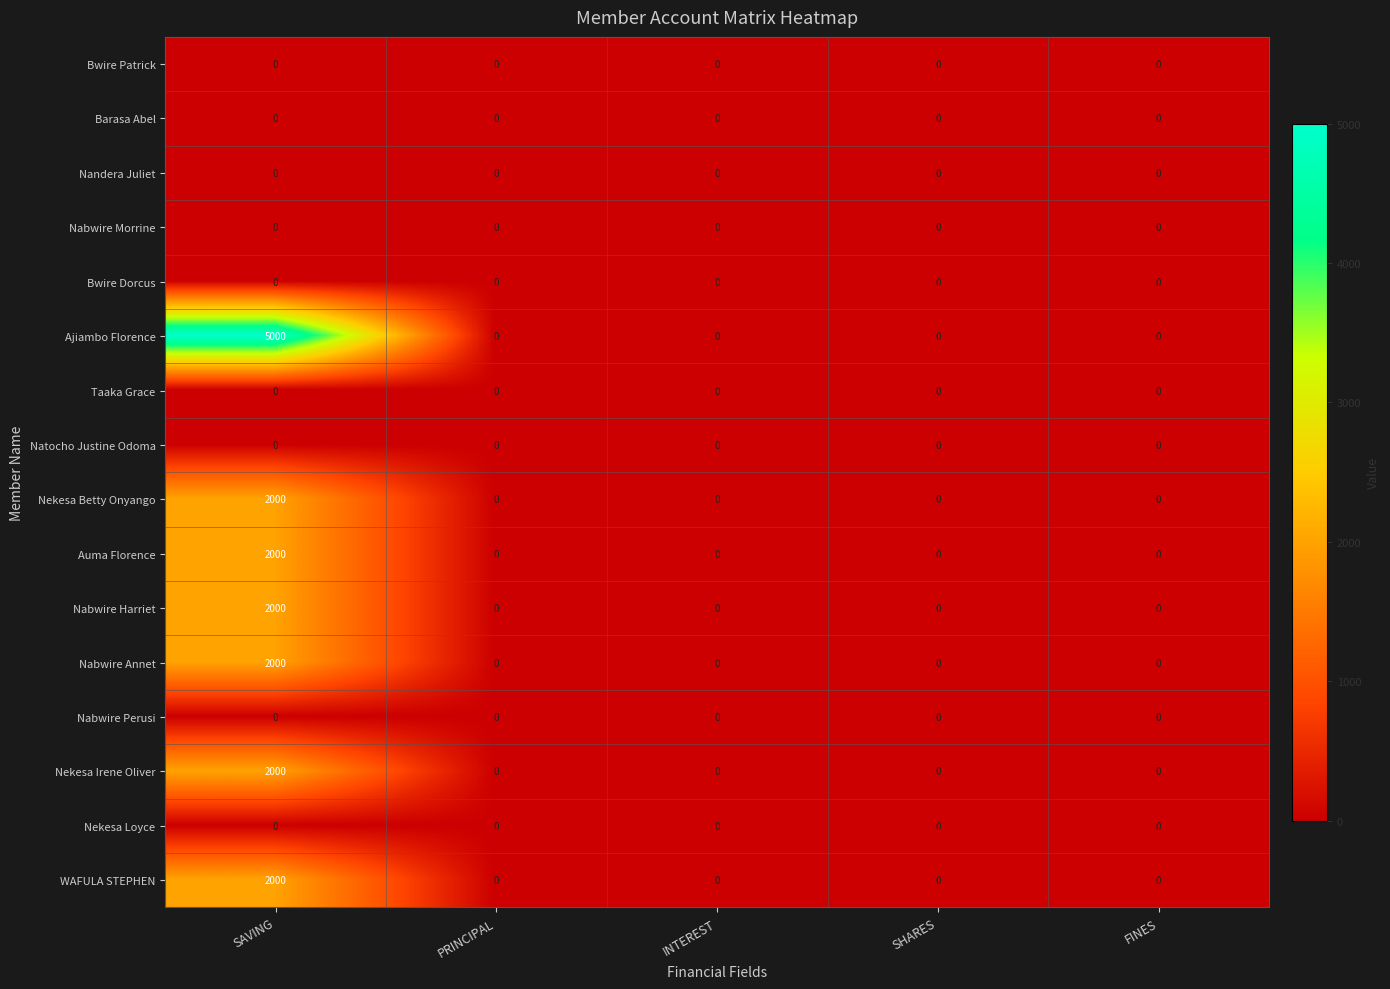

Which category has the highest value across all series?

SAVING